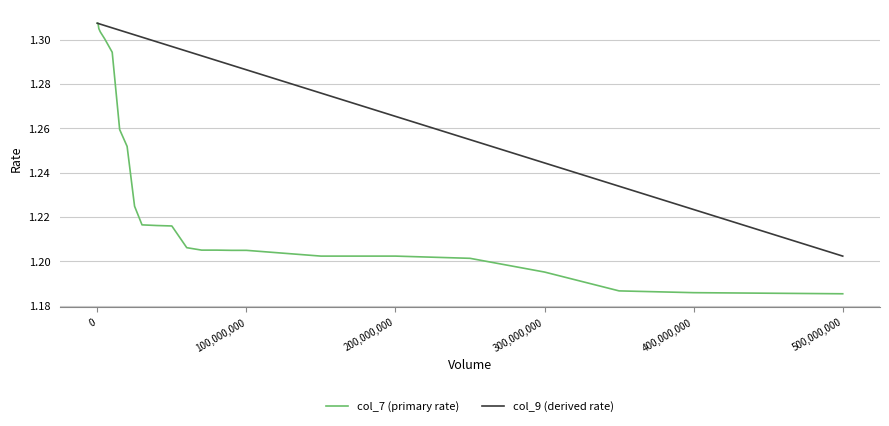

What is the sum of all col_7 (primary rate) values?

29.6